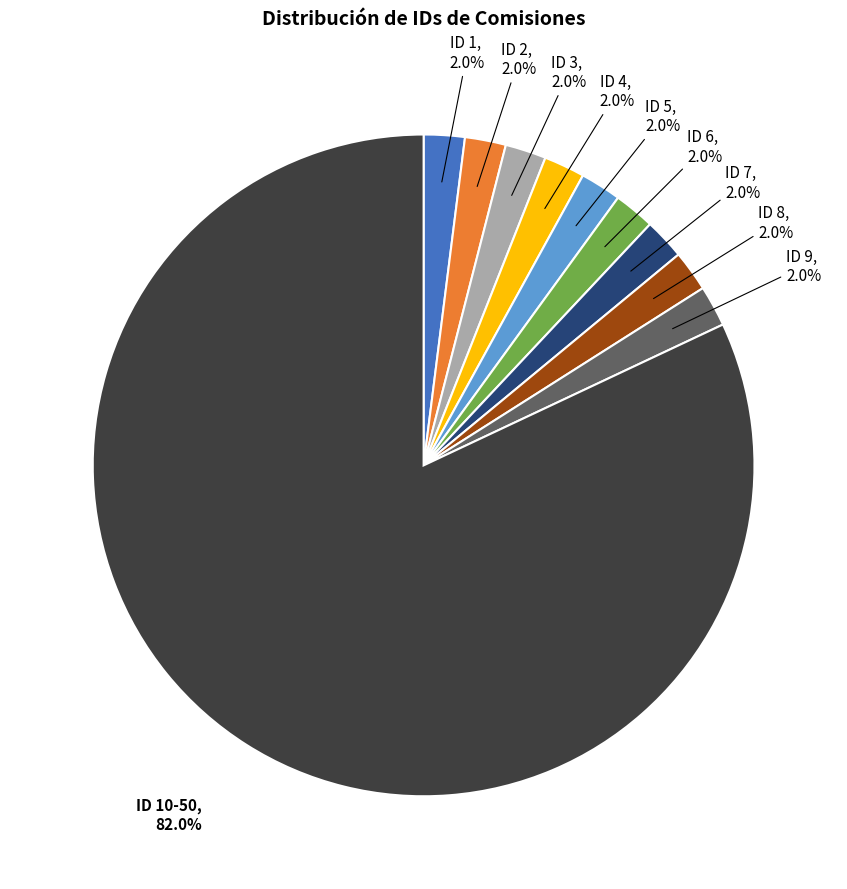

To the nearest percent, what is the average slice percentage?

10%